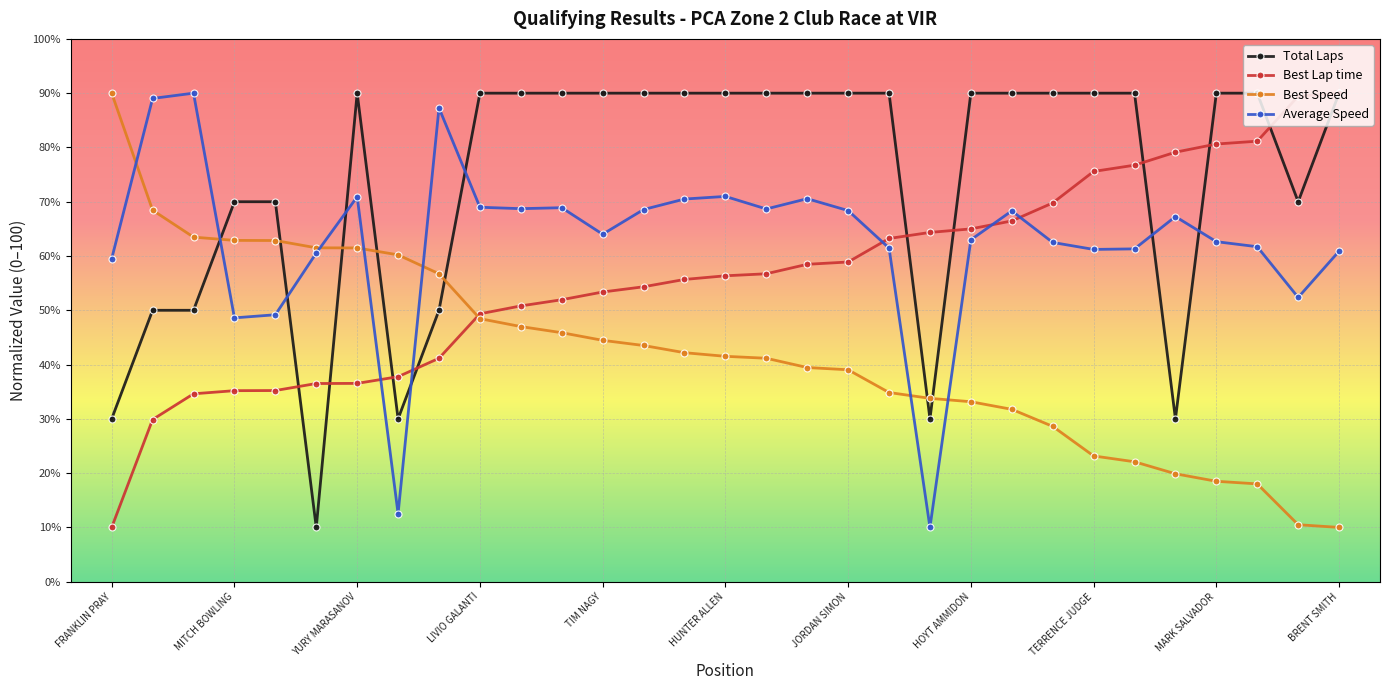

What is the value of the Average Speed point at the 10th from the left?

69.0